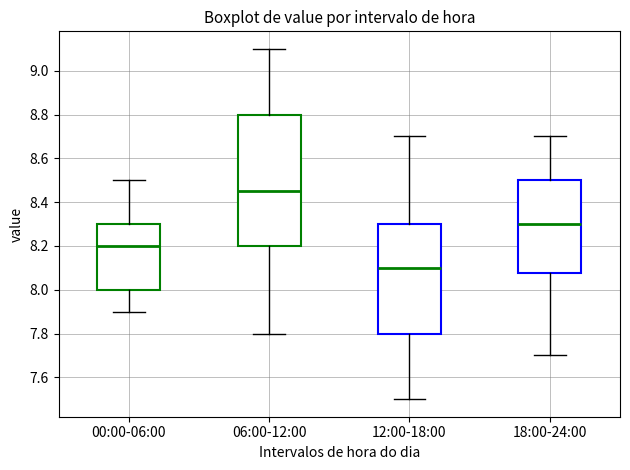

Which box is the tallest, from its lower edge to its upper edge?

06:00-12:00